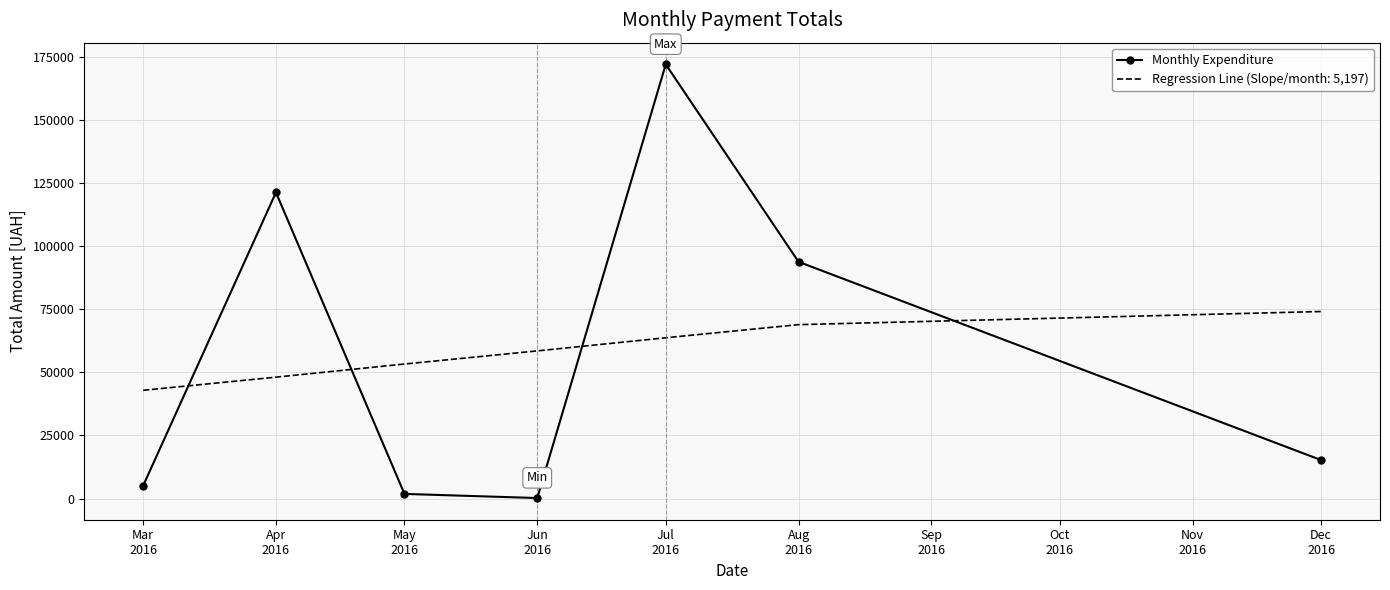

After their last crossing, which series has the higher values: Monthly Expenditure or Regression Line (Slope/month: 5,197)?

Regression Line (Slope/month: 5,197)